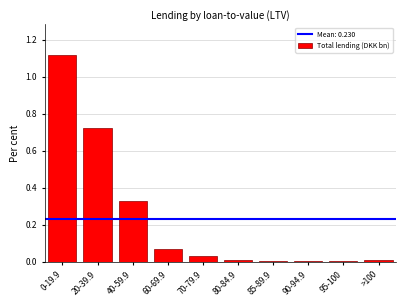

What is the sum of all values?

2.3